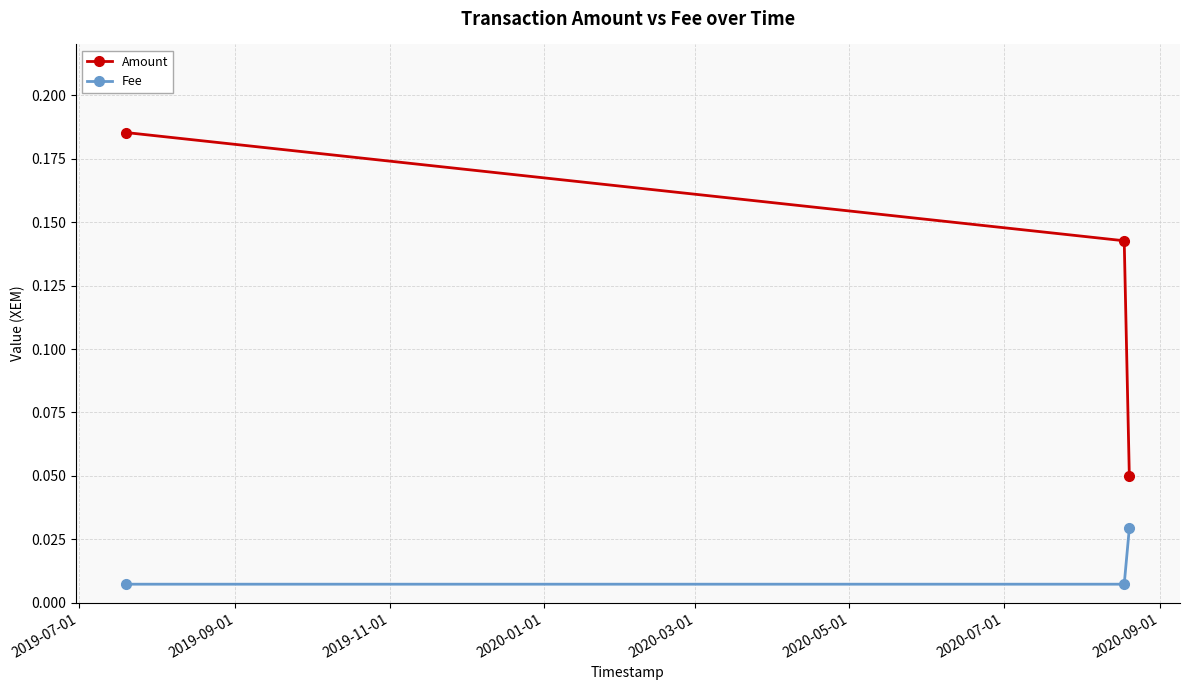

List the series in order of their overall mean, lowest first.

Fee, Amount